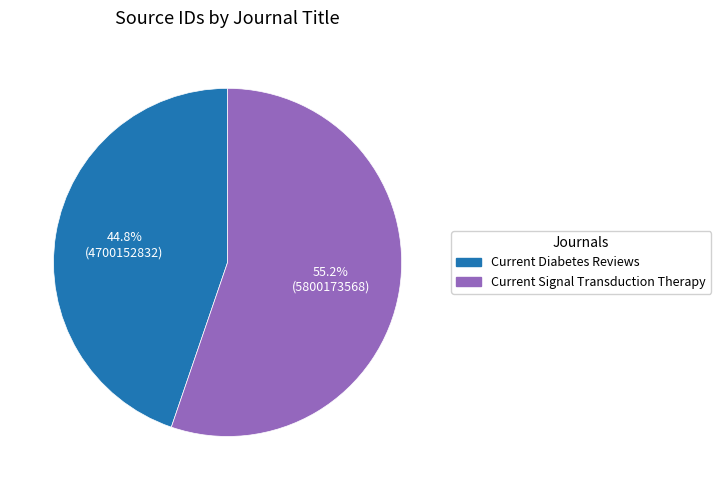

Do Current Signal Transduction Therapy and Current Diabetes Reviews together represent more than half of the pie?

Yes